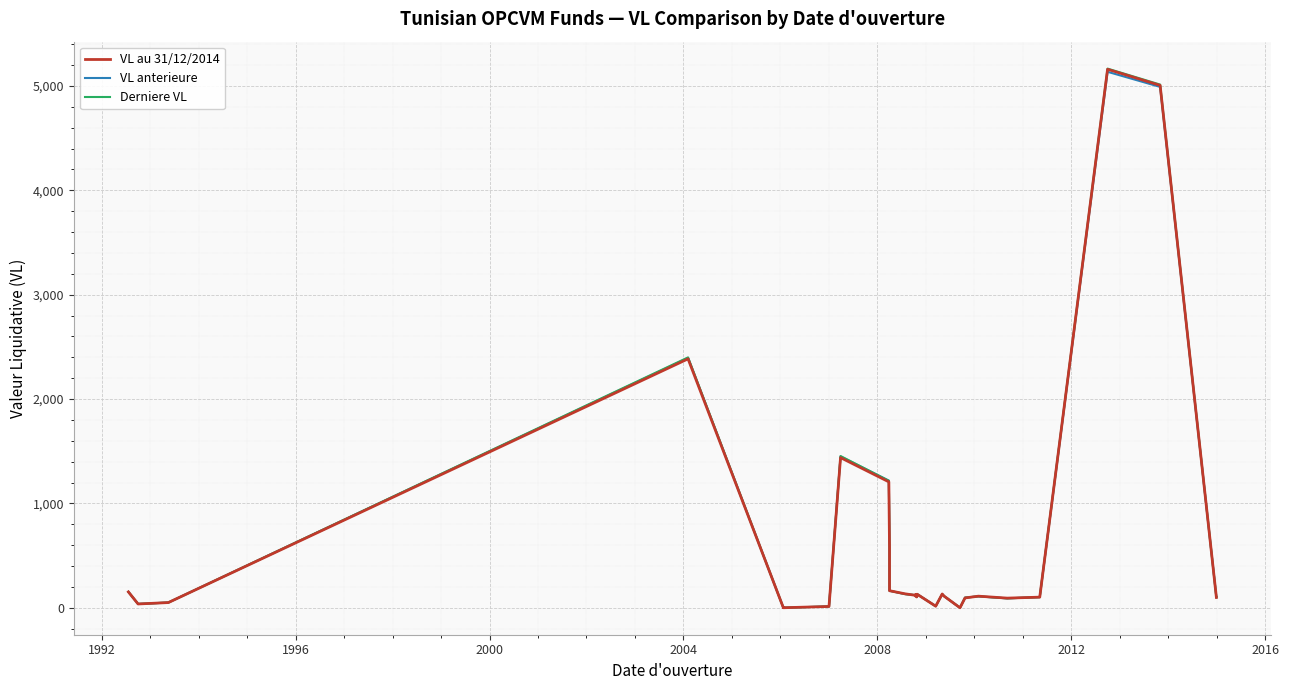

Count the number of data series in this chart.

3